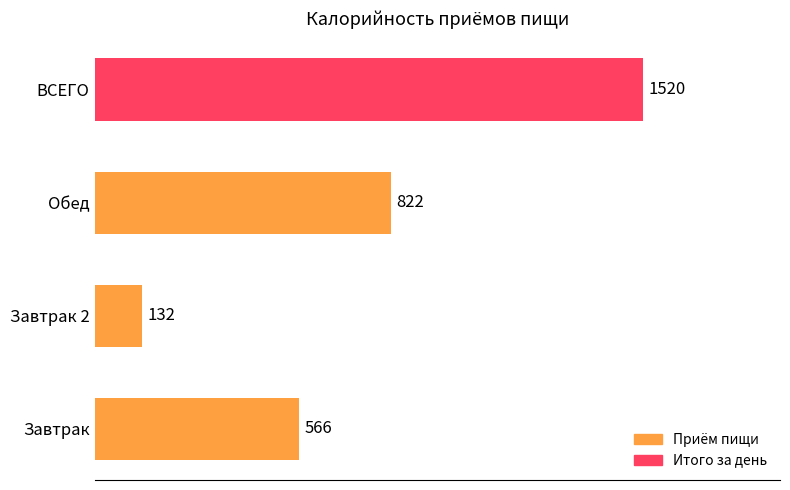

Read the value at ВСЕГО, to the nearest 100.

1500